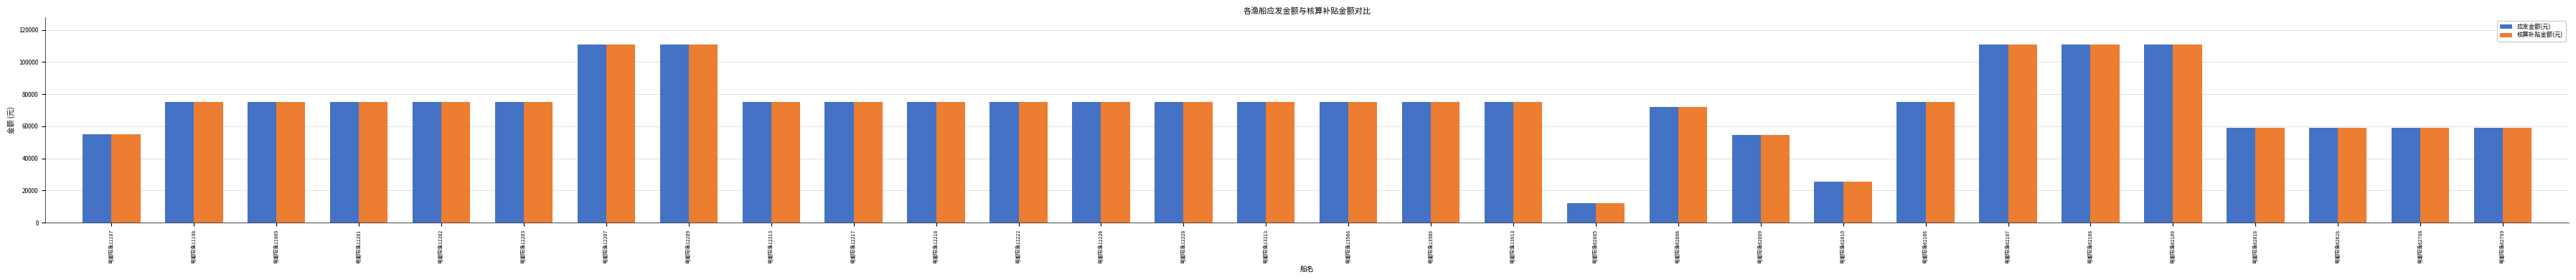

Is the value of 核算补贴金额(元) at 粤潮阳渔12203 greater than the value of 应发金额(元) at 粤潮阳渔62005?

Yes